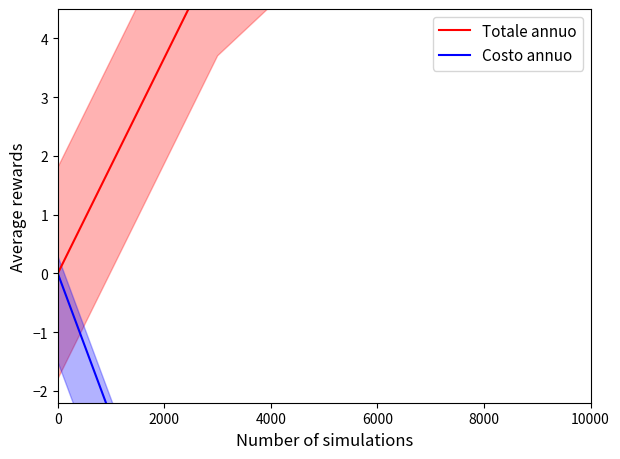

What is the difference between the maximum and second lowest values in the Costo annuo series?

14.6